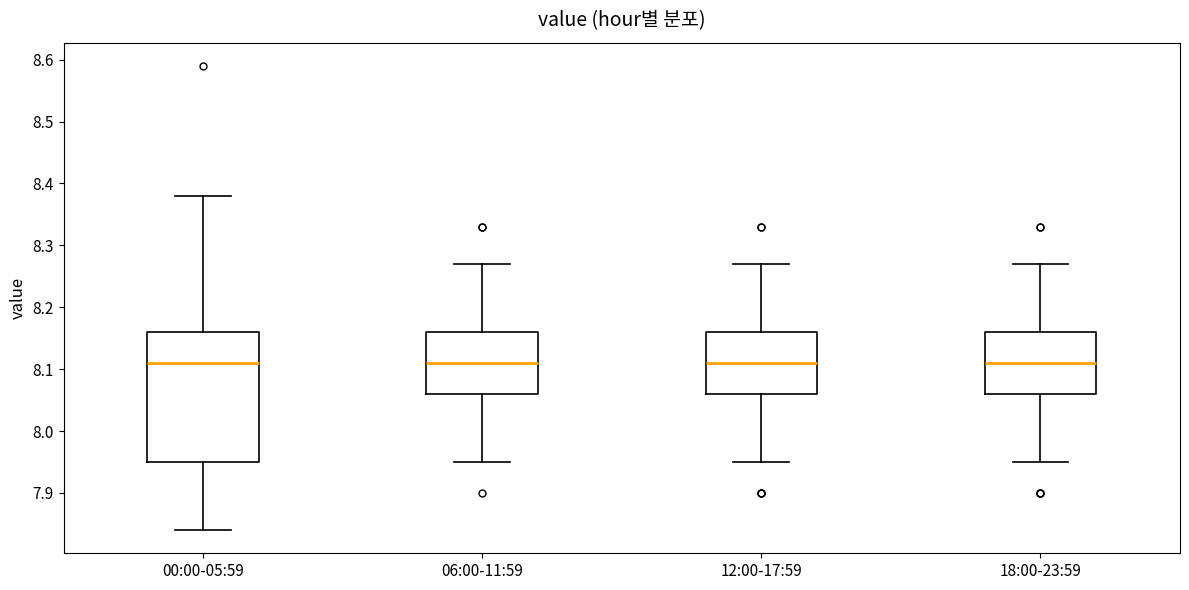

Reading left to right, read every box against the y-axis: the position of its median line, the range the box covers, and the ends of its whiskers. The values are not printed on the chart, so give them approximately, as read against the axis.

00:00-05:59: median 8.11, box 7.95 to 8.16, whiskers 7.84 to 8.38
06:00-11:59: median 8.11, box 8.06 to 8.16, whiskers 7.95 to 8.27
12:00-17:59: median 8.11, box 8.06 to 8.16, whiskers 7.95 to 8.27
18:00-23:59: median 8.11, box 8.06 to 8.16, whiskers 7.95 to 8.27